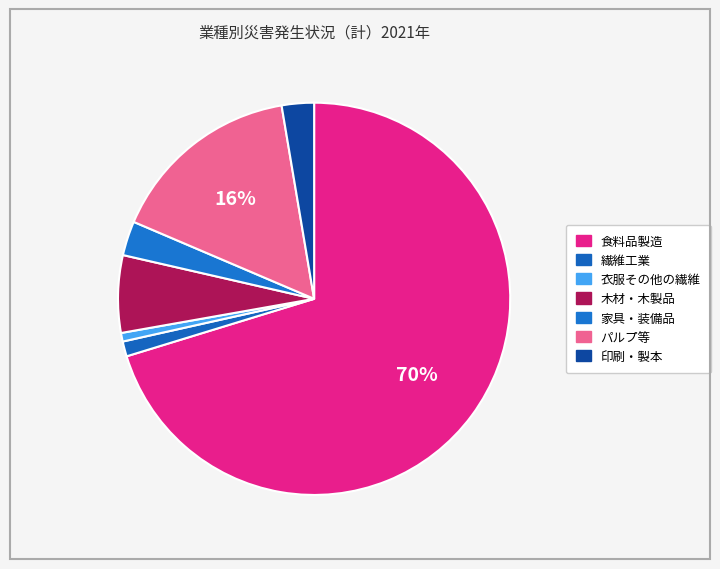

Count the number of slices in the pie.

7